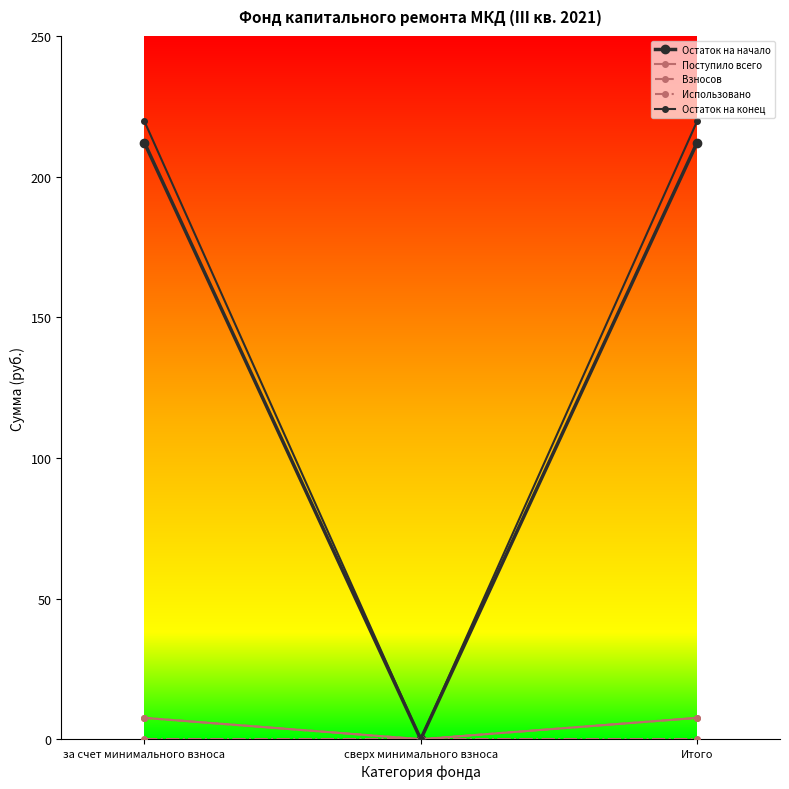

Which series has the largest range (max minus min)?

Остаток на конец